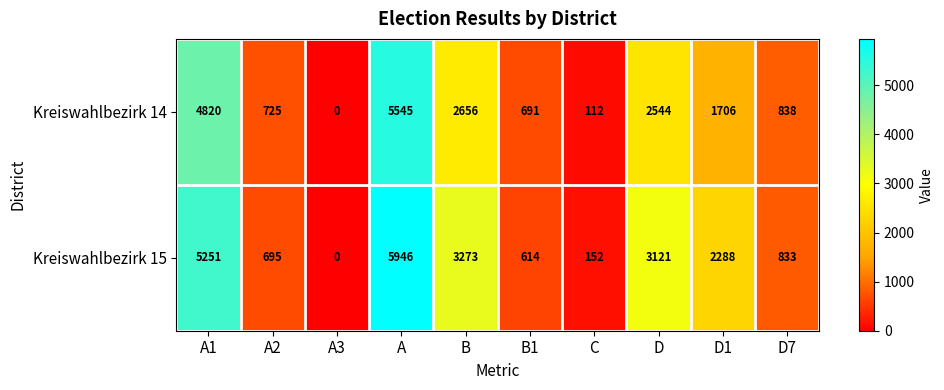

At which label does Kreiswahlbezirk 15 reach its minimum?

A3